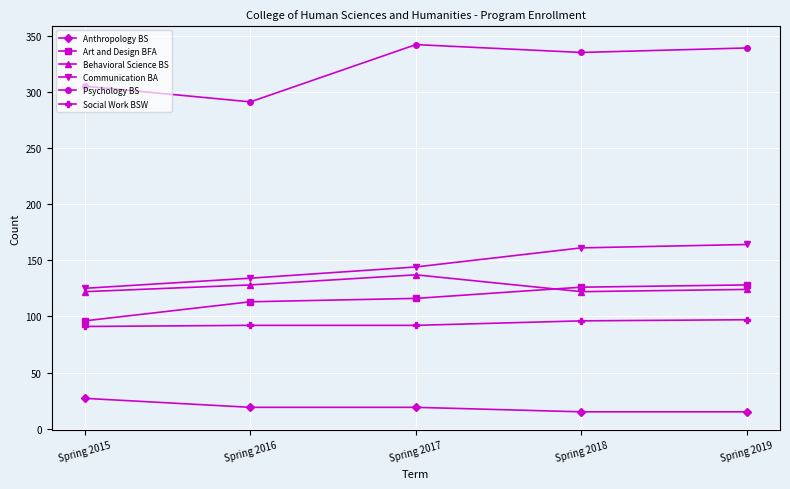

What is the value of the Anthropology BS point at the 5th from the left?

15